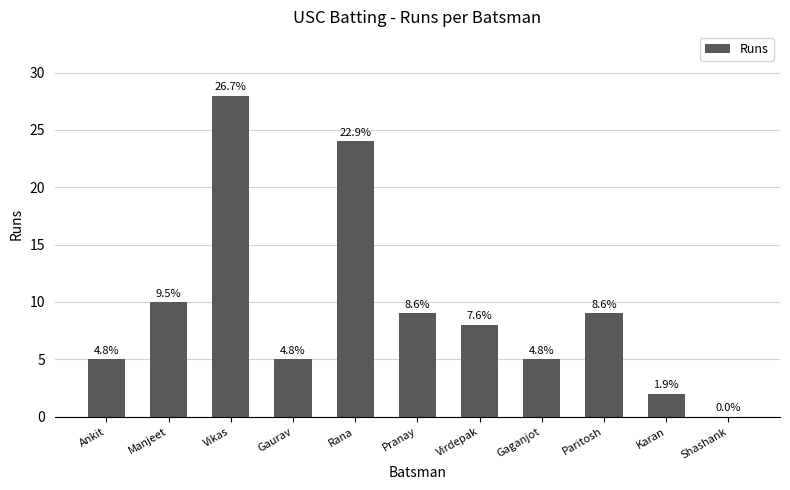

What is the value of the 7th bar from the left?

8